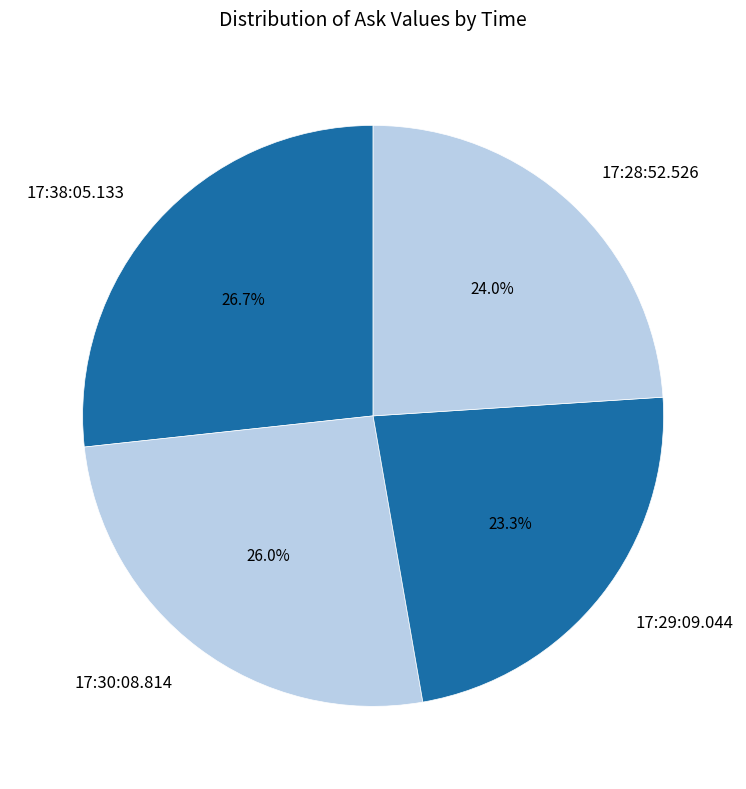

To the nearest percent, what percentage of the pie is 17:30:08.814?

26%